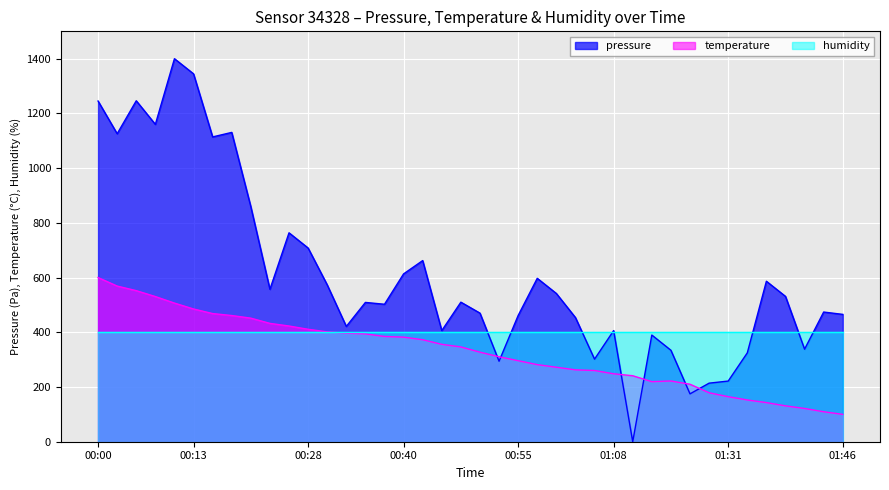

Rank the series by their maximum value, from lowest to highest.

humidity, temperature, pressure